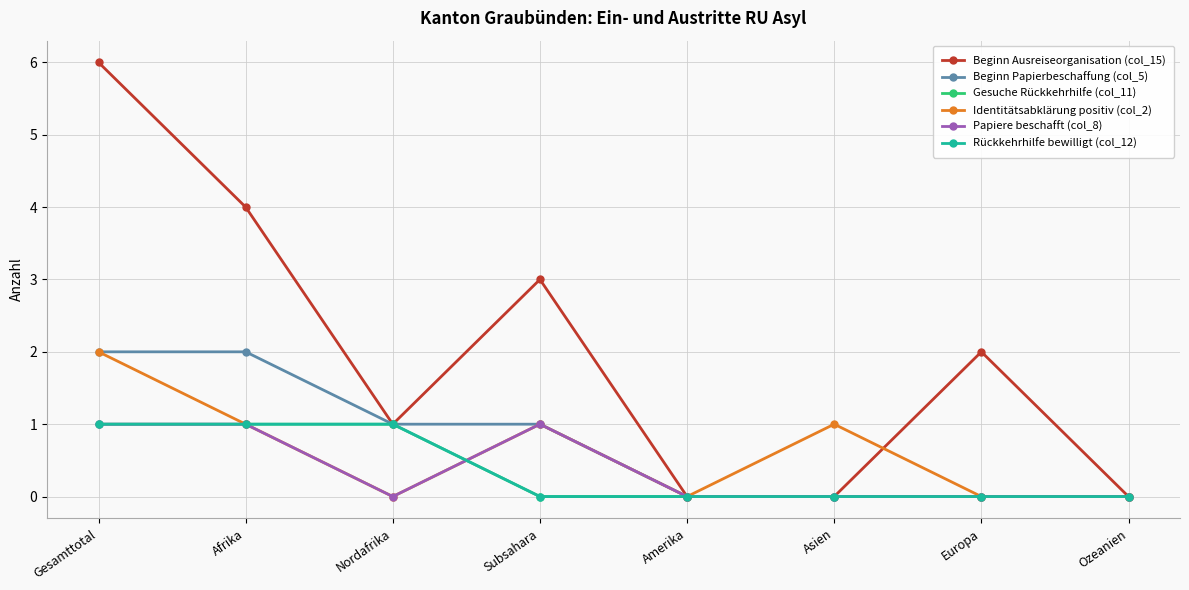

At which category does Papiere beschafft (col_8) reach its first local peak?

Subsahara